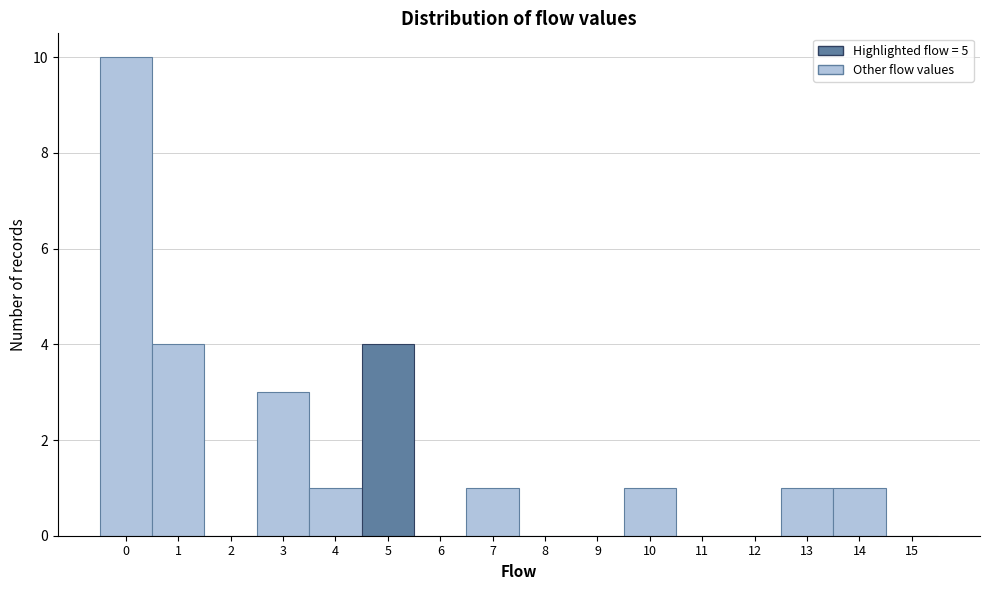

Reading left to right, transcribe this chart: for each bar, give the range it covers on the x-axis and its height. The values are not printed on the chart, so give them approximately, as read against the axis.

-0.5 to 0.5: 10
0.5 to 1.5: 4
1.5 to 2.5: 0
2.5 to 3.5: 3
3.5 to 4.5: 1
4.5 to 5.5: 4
5.5 to 6.5: 0
6.5 to 7.5: 1
7.5 to 8.5: 0
8.5 to 9.5: 0
9.5 to 10.5: 1
10.5 to 11.5: 0
11.5 to 12.5: 0
12.5 to 13.5: 1
13.5 to 14.5: 1
14.5 to 15.5: 0